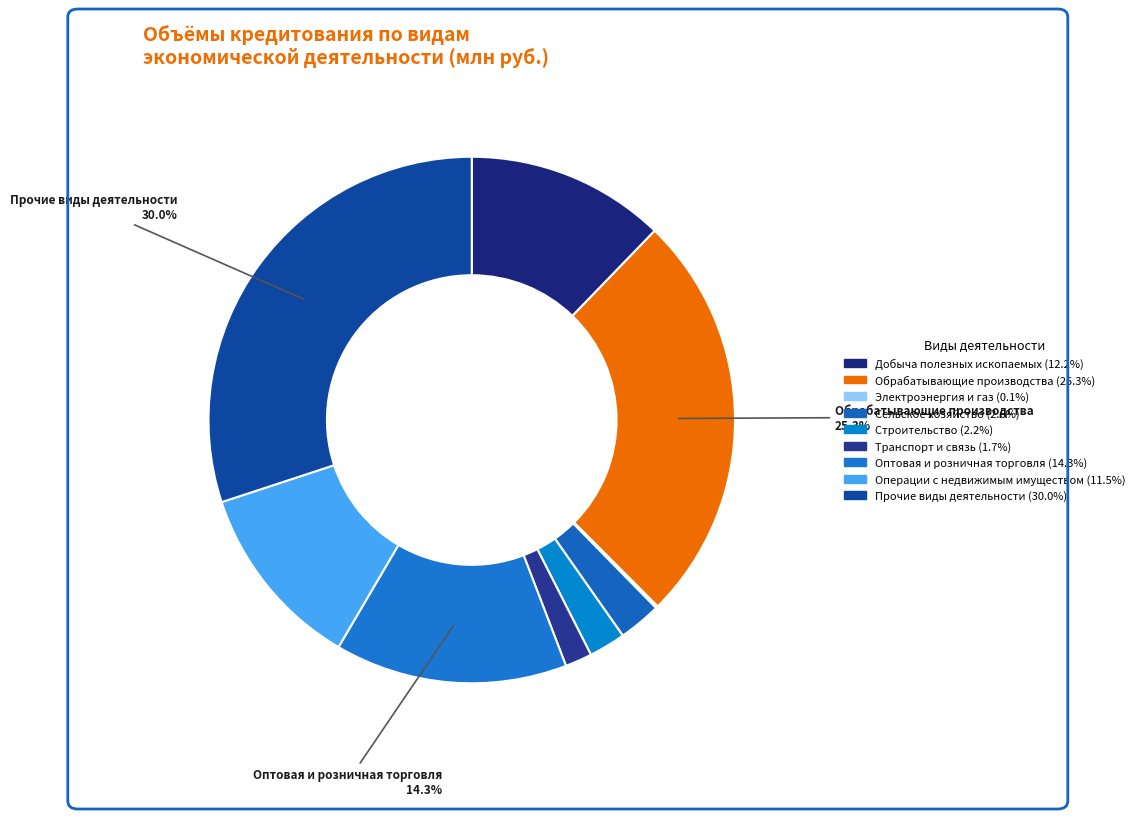

Is there a majority slice in this chart?

No